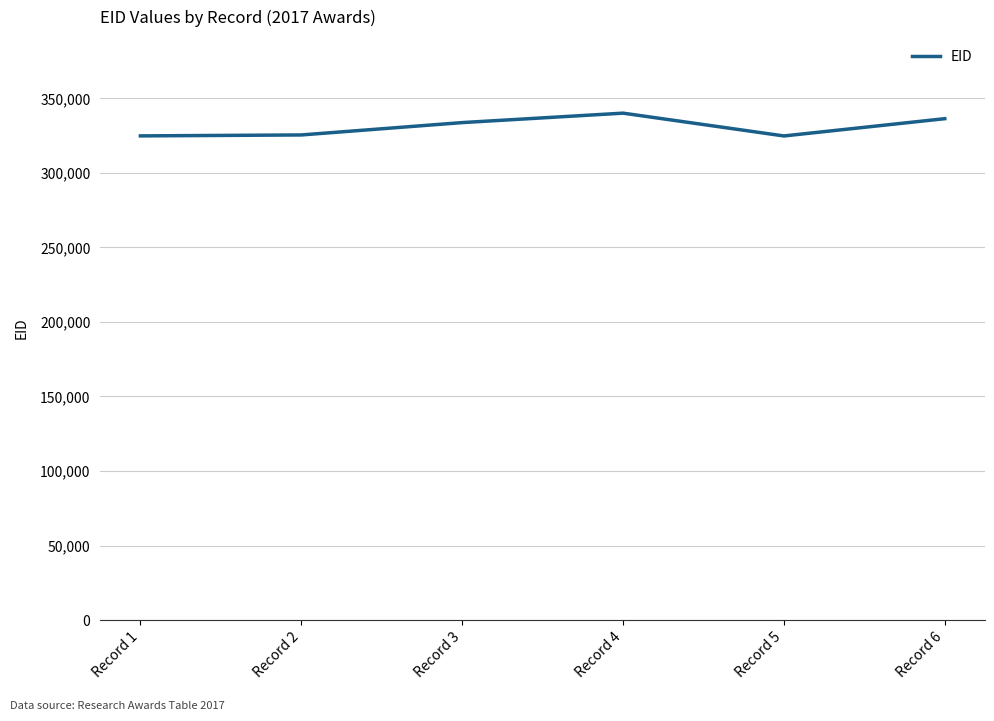

What value does the data have at Record 5, to the nearest 100?

324800